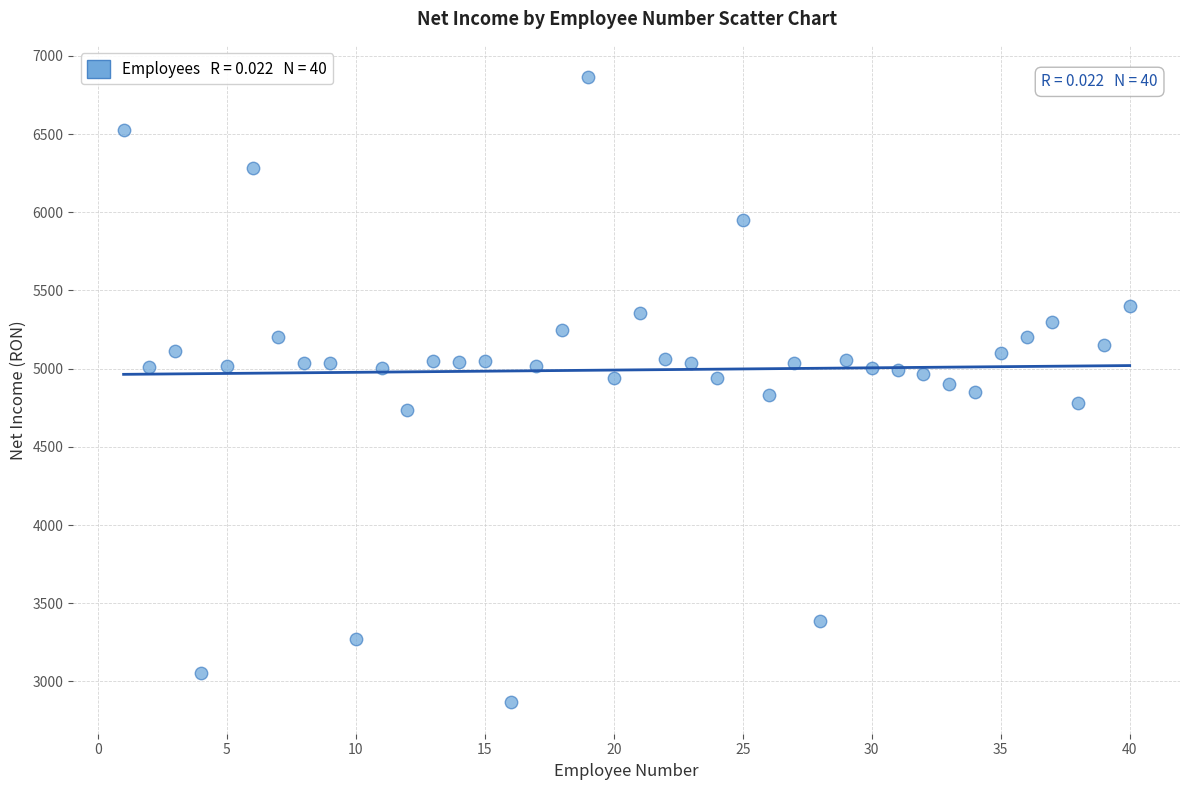

What is the range of X values (max minus min)?

39